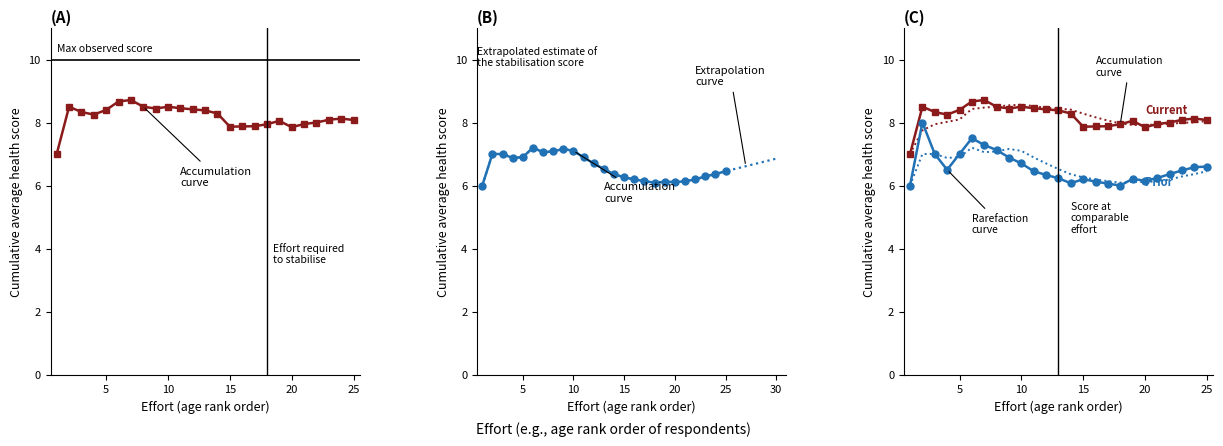

How many lines are shown in the chart?

2